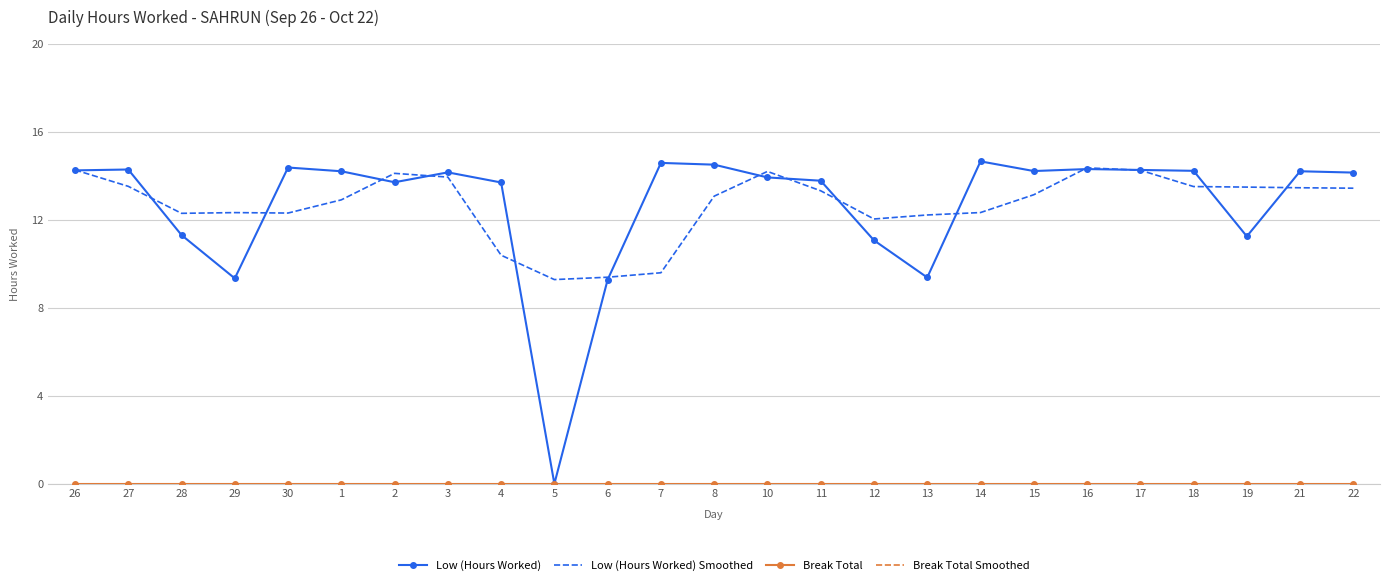

True or false: Break Total Smoothed and Break Total cross at least once.

False